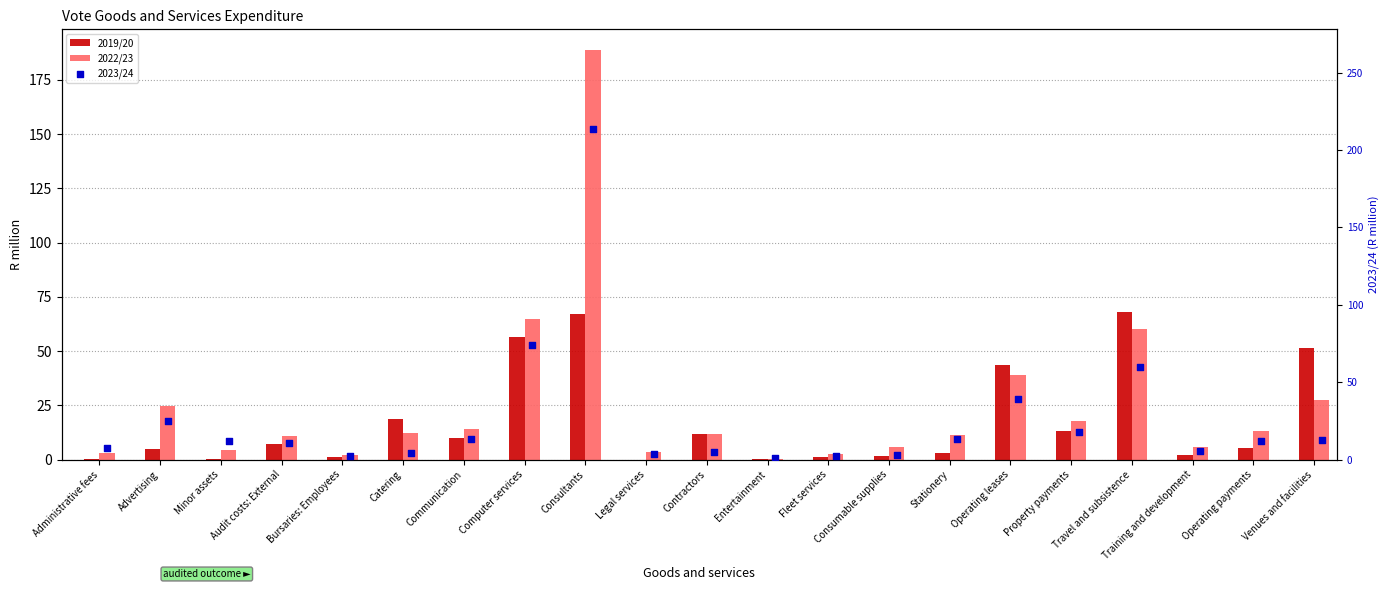

Is the value of 2019/20 at Advertising greater than the value of 2022/23 at Venues and facilities?

No